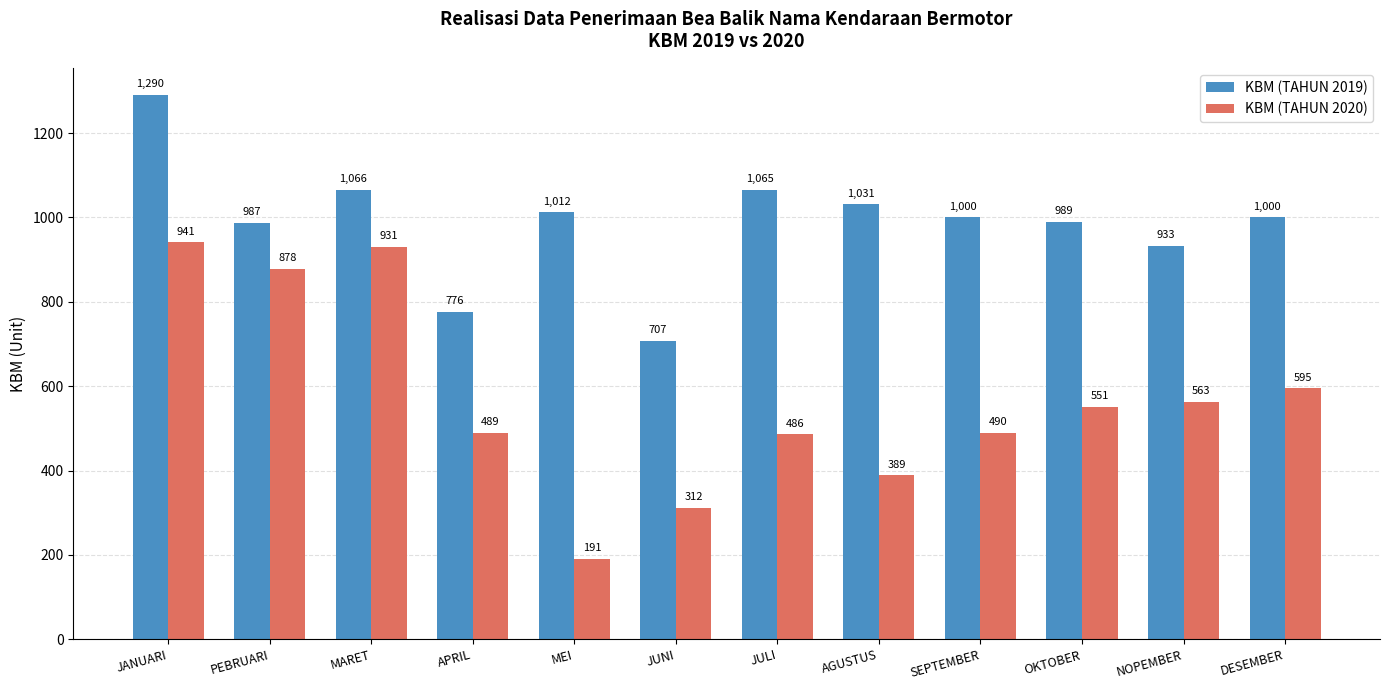

Reading right to left, list all the values displayed in this chart.

KBM (TAHUN 2019): 1000	933	989	1000	1031	1065	707	1012	776	1066	987	1290
KBM (TAHUN 2020): 595	563	551	490	389	486	312	191	489	931	878	941